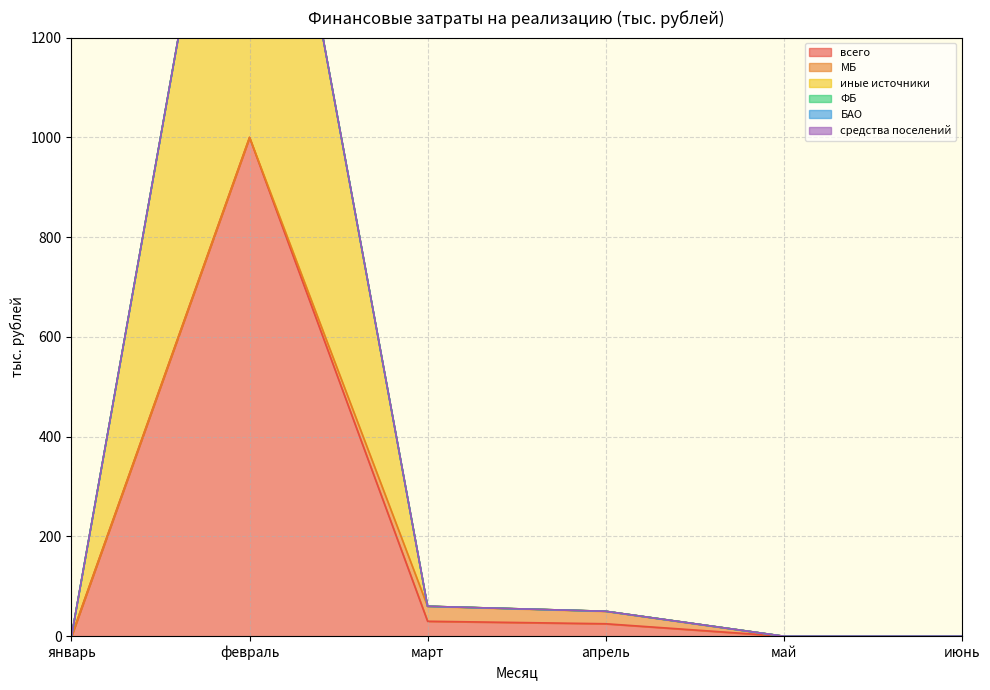

What is the total value across all series at апрель?

50